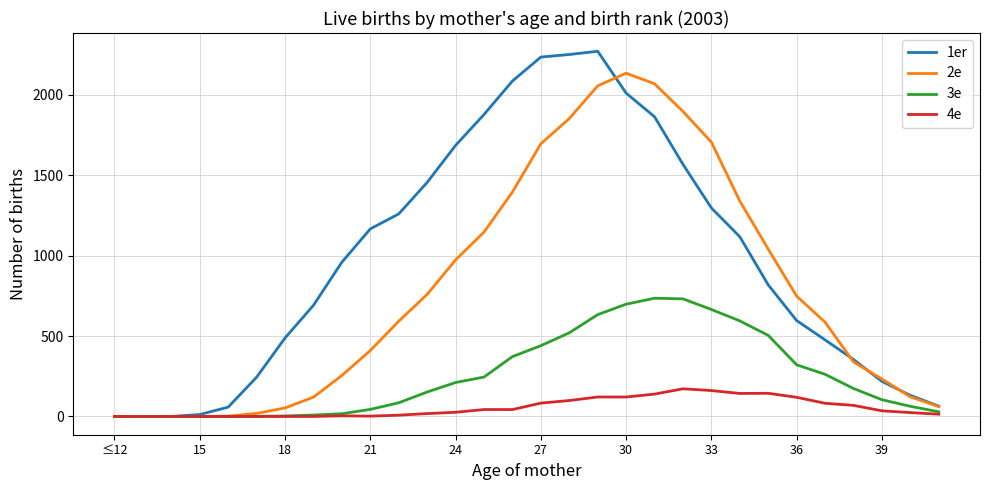

List the series in order of their peak value, highest first.

1er, 2e, 3e, 4e